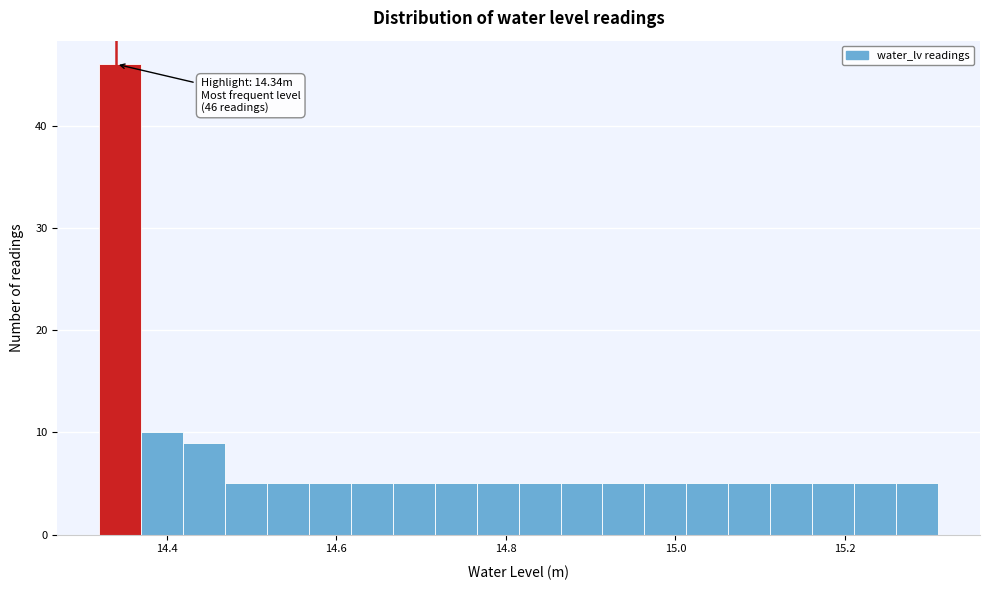

Read against the x-axis, roughly where is the centre of the tallest bar?

14.34